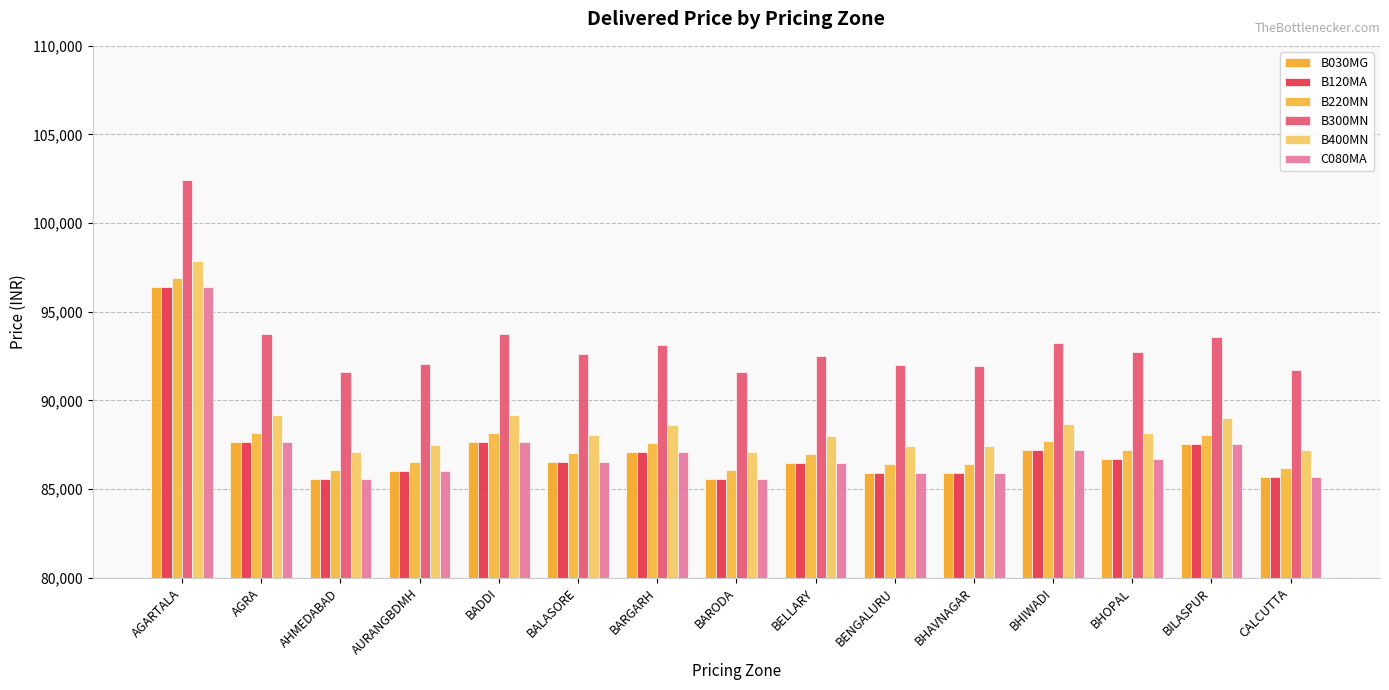

What is the value of the B120MA bar at the 4th from the left?

86013